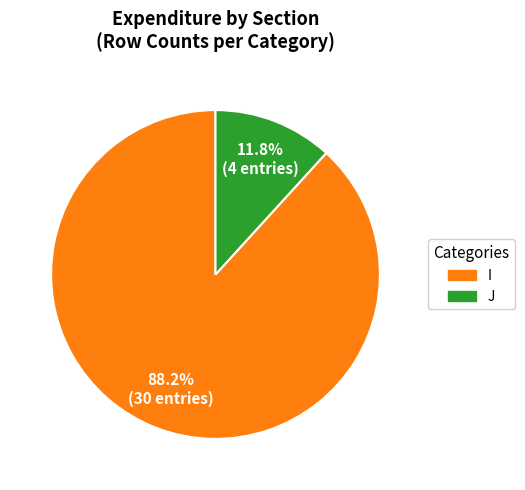

Which slice is the smallest?

J